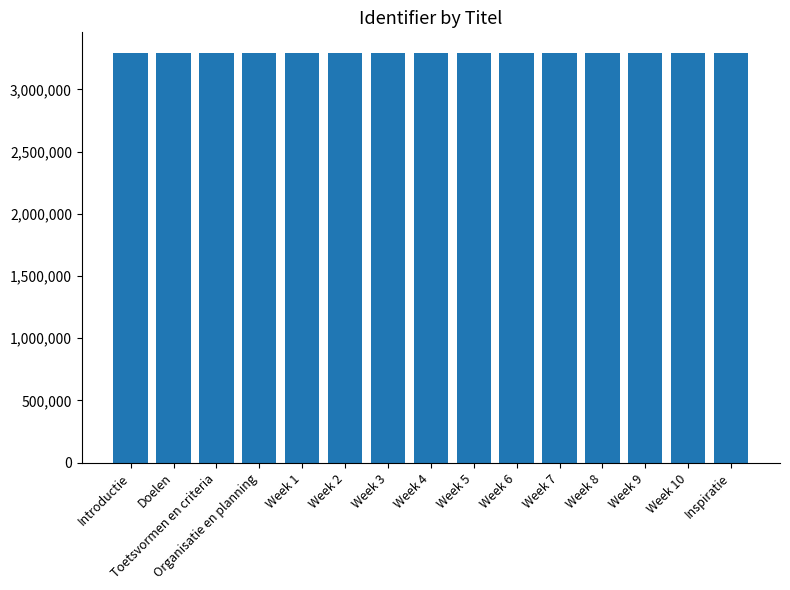

What is the label of the 11th bar from the right?

Week 1